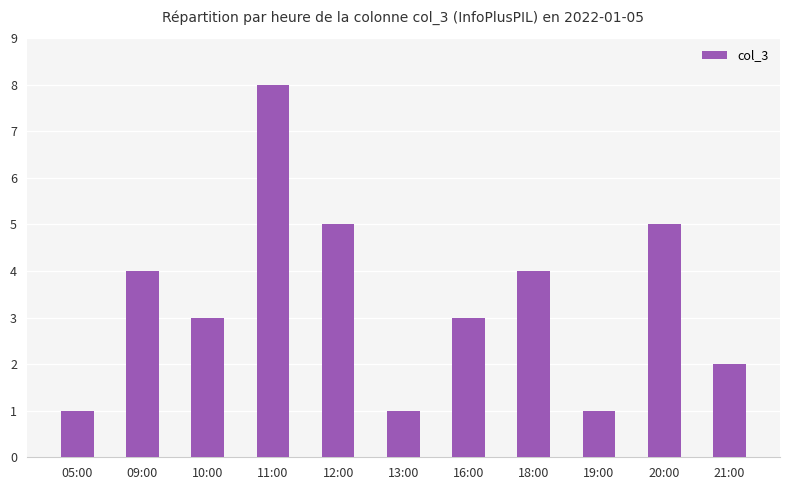

What is the greatest value displayed?

8